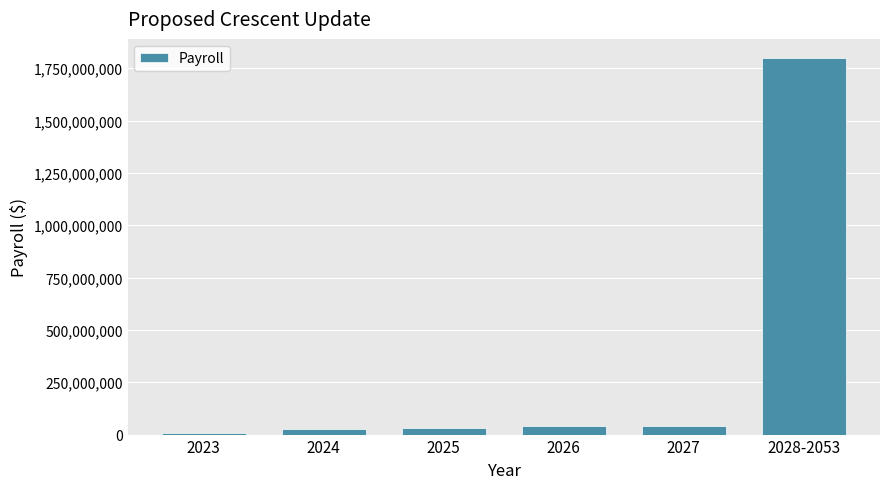

Is it true that the value at 2026 is 40000000?

True